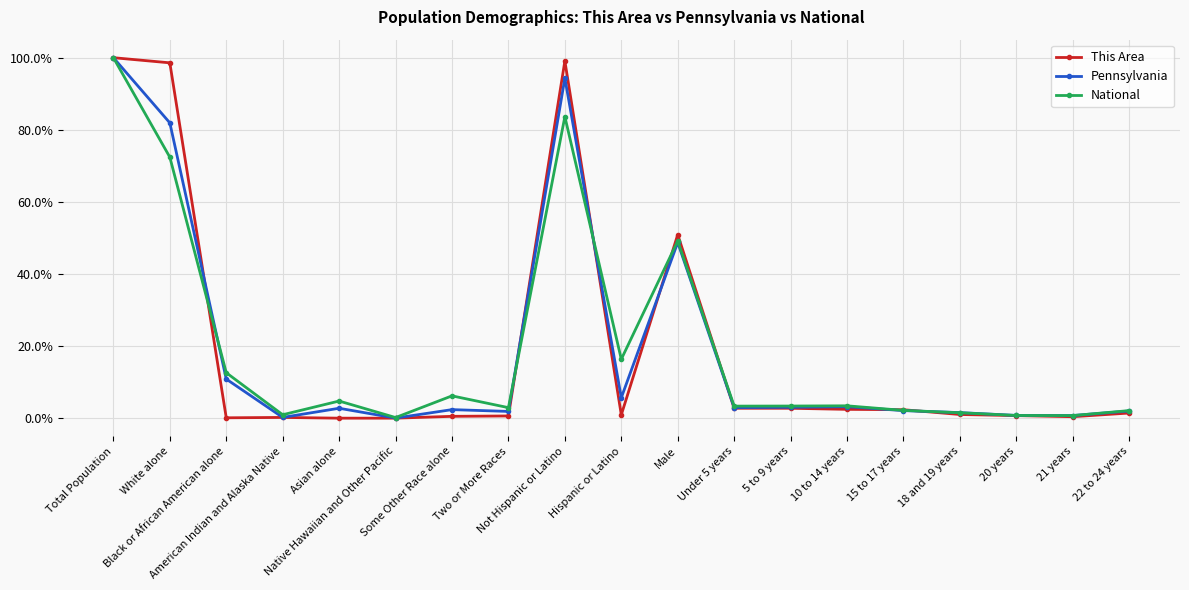

Where is the first local maximum for National?

Asian alone